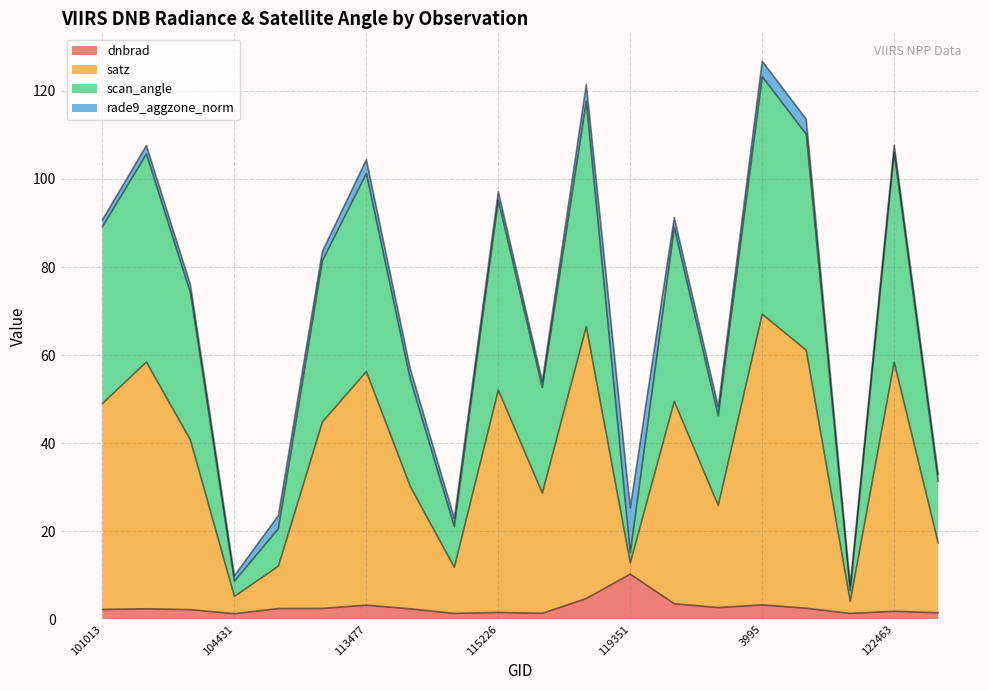

What is the label of the 12th point from the right?

113817